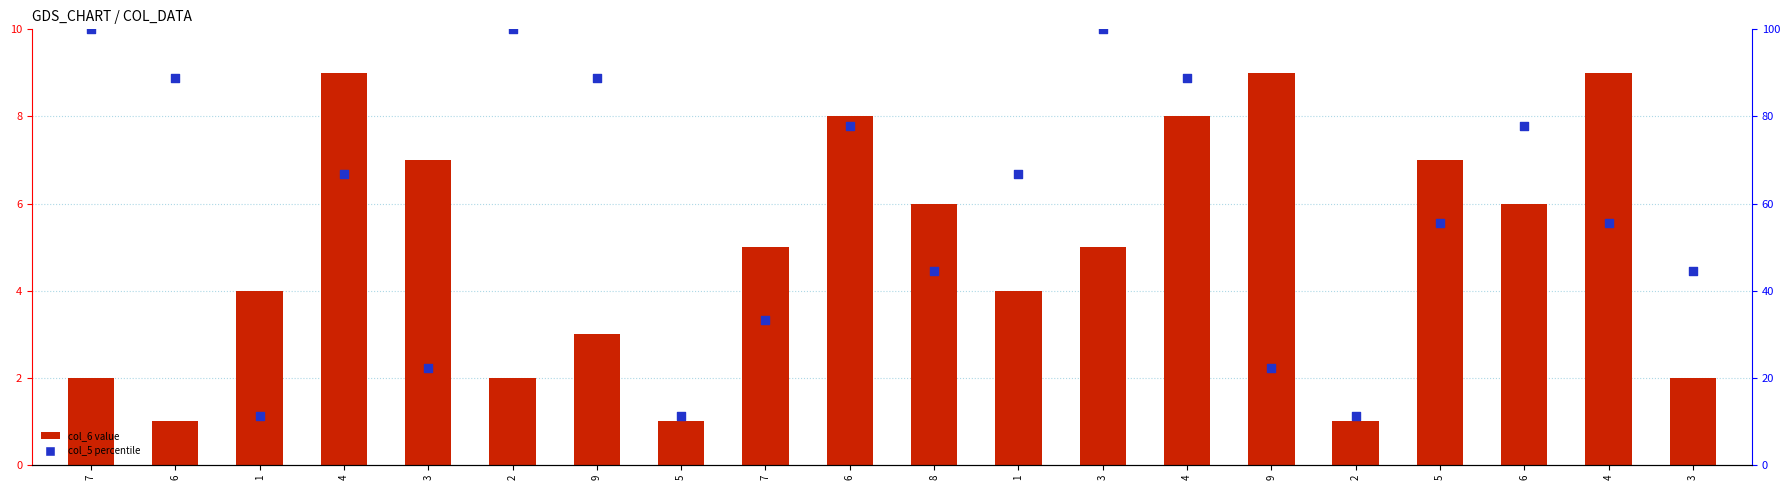

Which series contains the highest Y value?

col_5 (percentile)